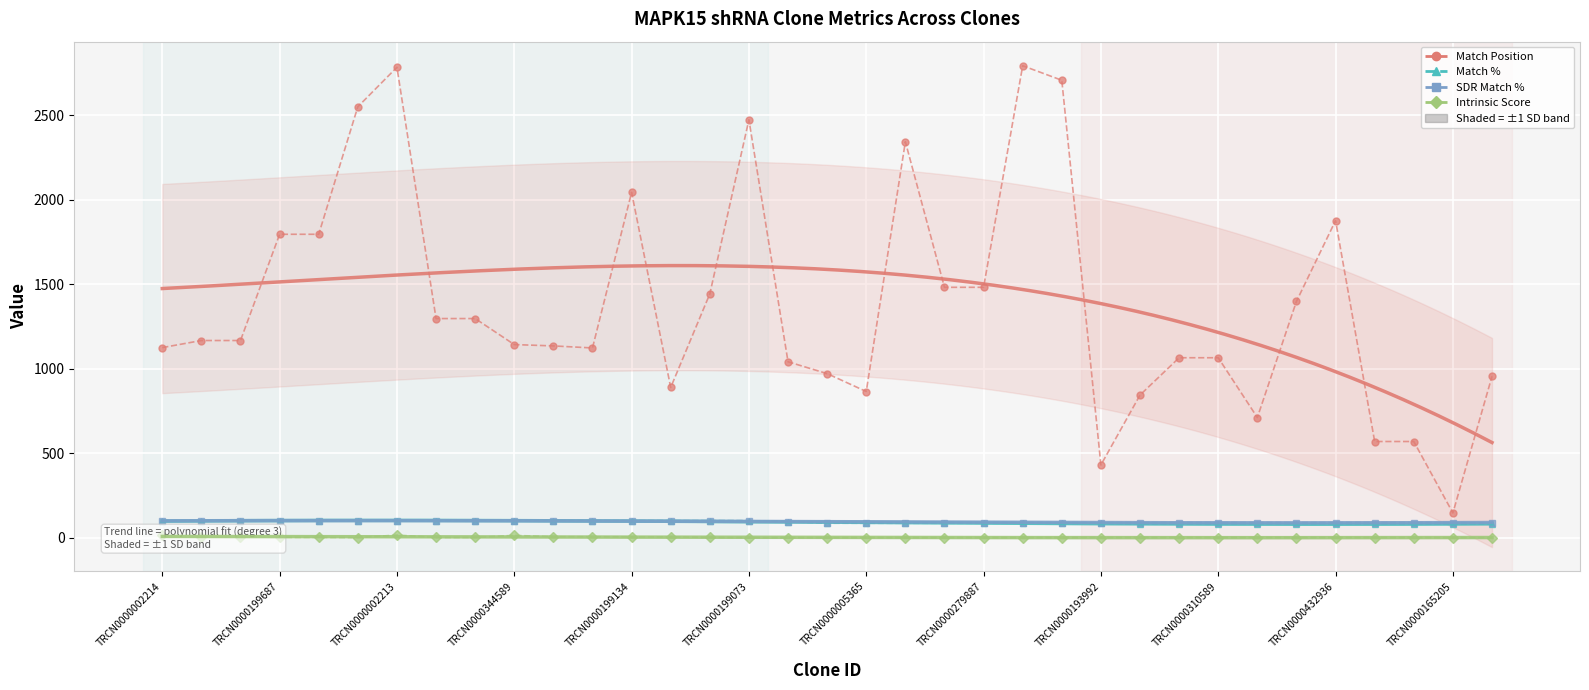

True or false: Intrinsic Score and SDR Match % intersect in this chart.

False